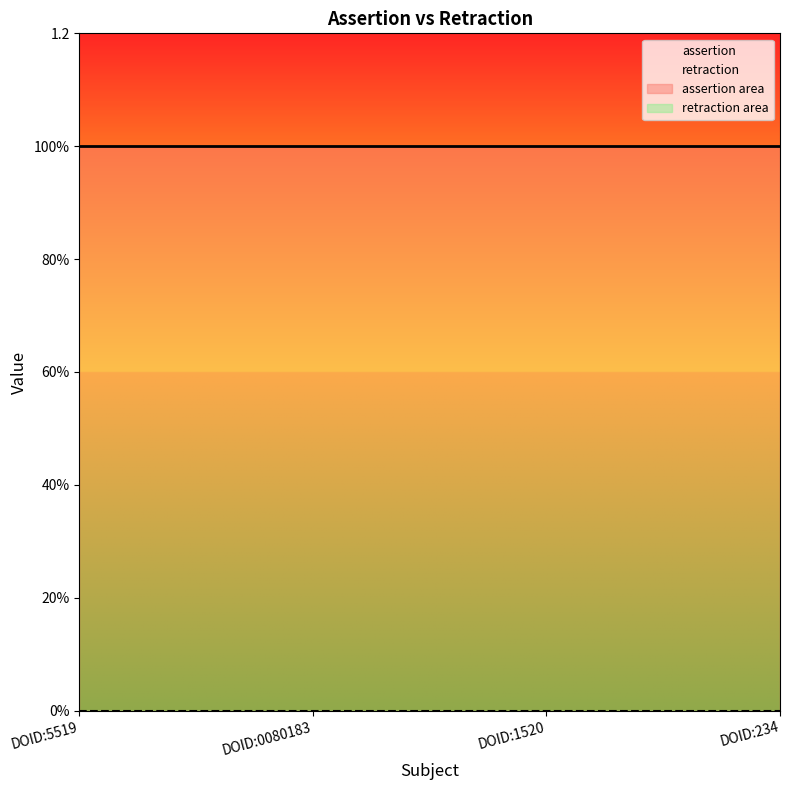

What are all the series names shown in the legend?

assertion, retraction